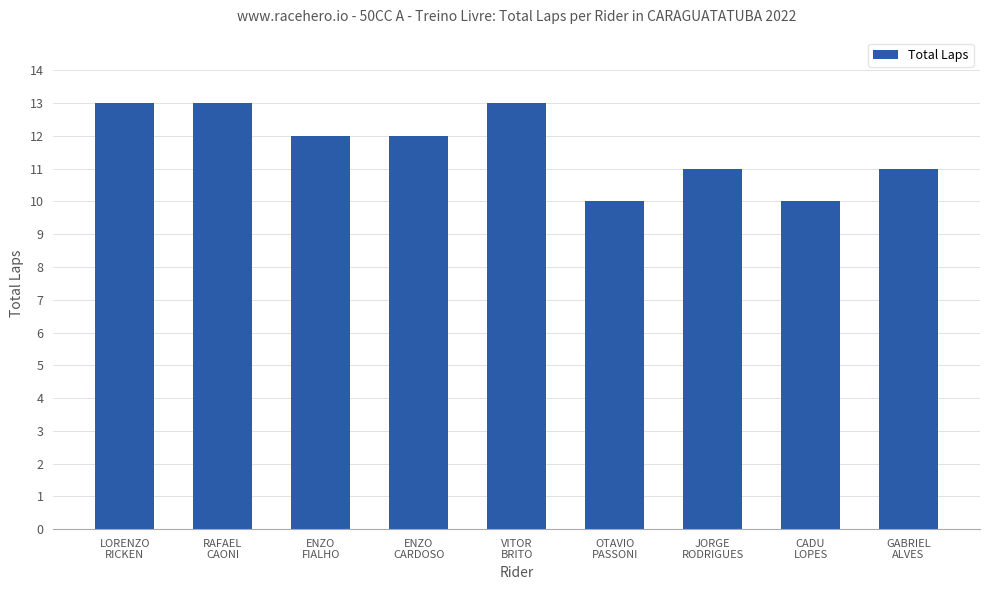

Between RAFAEL
CAONI and ENZO
FIALHO, which is larger?

RAFAEL
CAONI